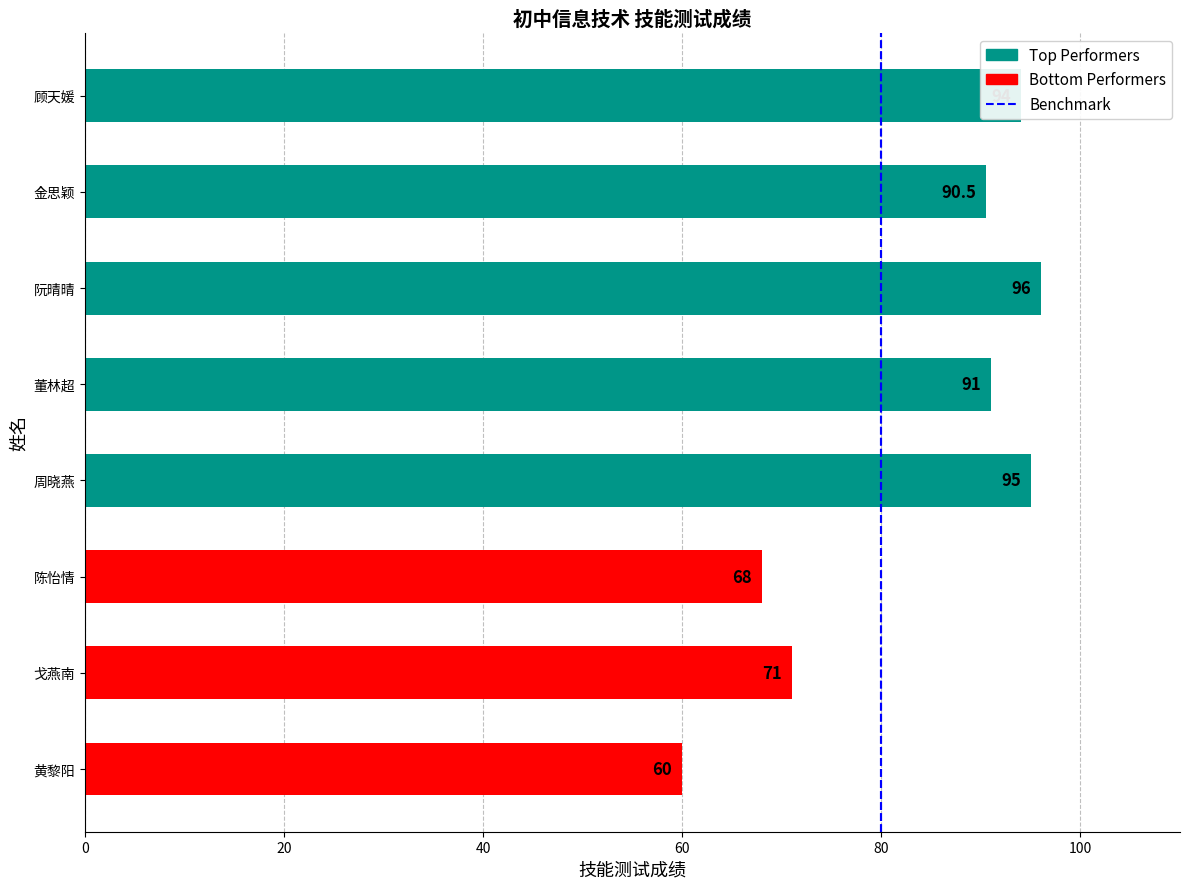

Are the bars horizontal?

Yes